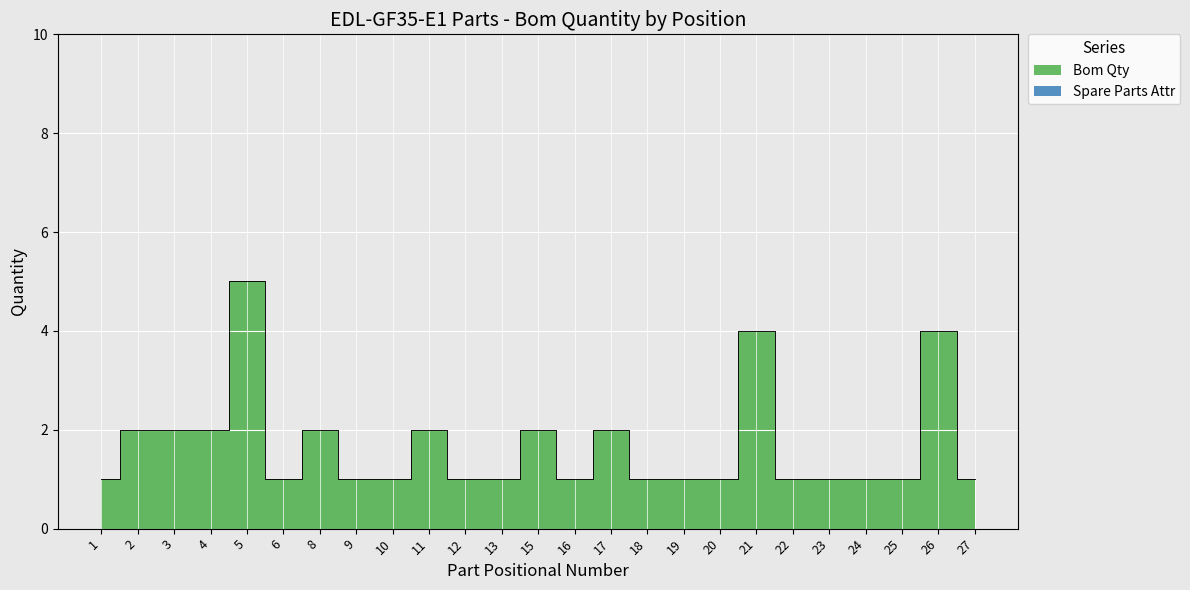

The chart shows a value of 4 at 26. True or false?

True